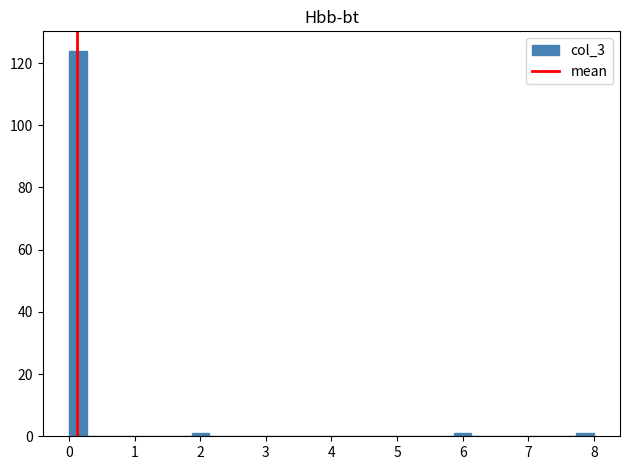

Read against the x-axis, roughly where is the centre of the tallest bar?

0.1